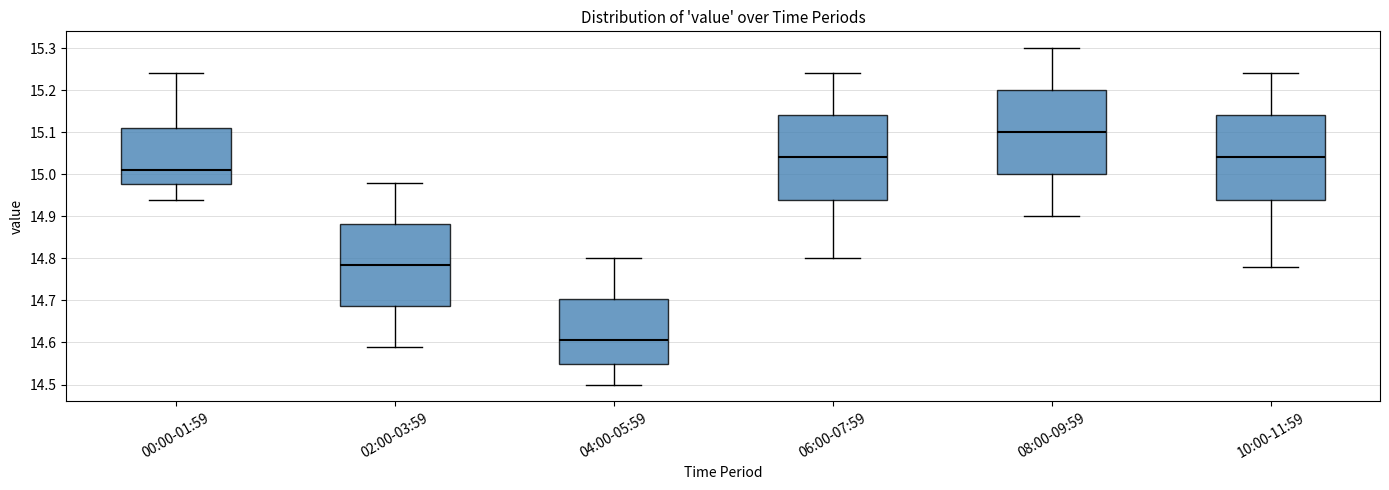

Which box's median line is the highest?

08:00-09:59